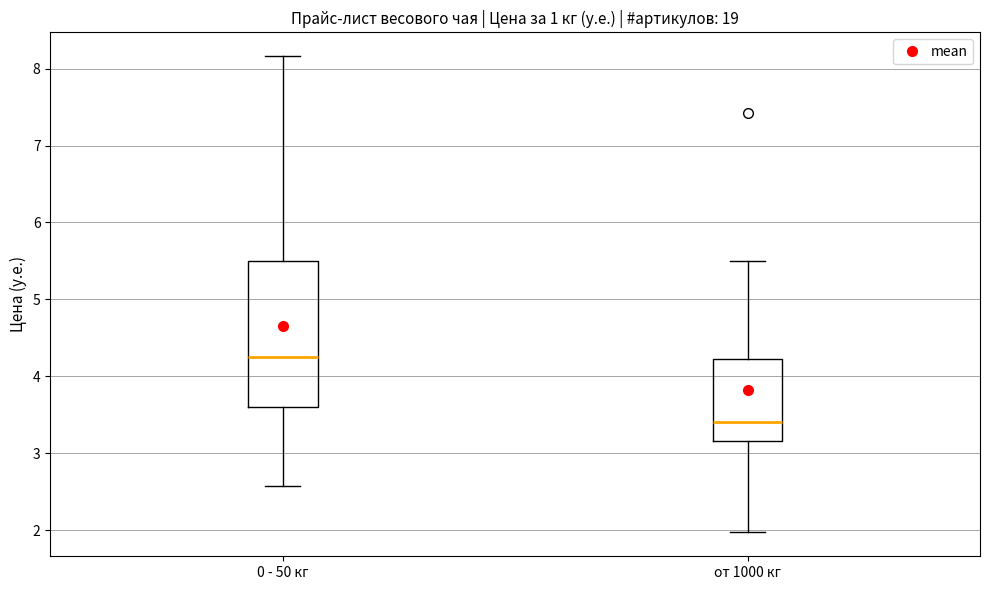

Where is the lower edge of the box for от 1000 кг on the y-axis? The values are not printed on the chart, so give them approximately, as read against the axis.

3.2